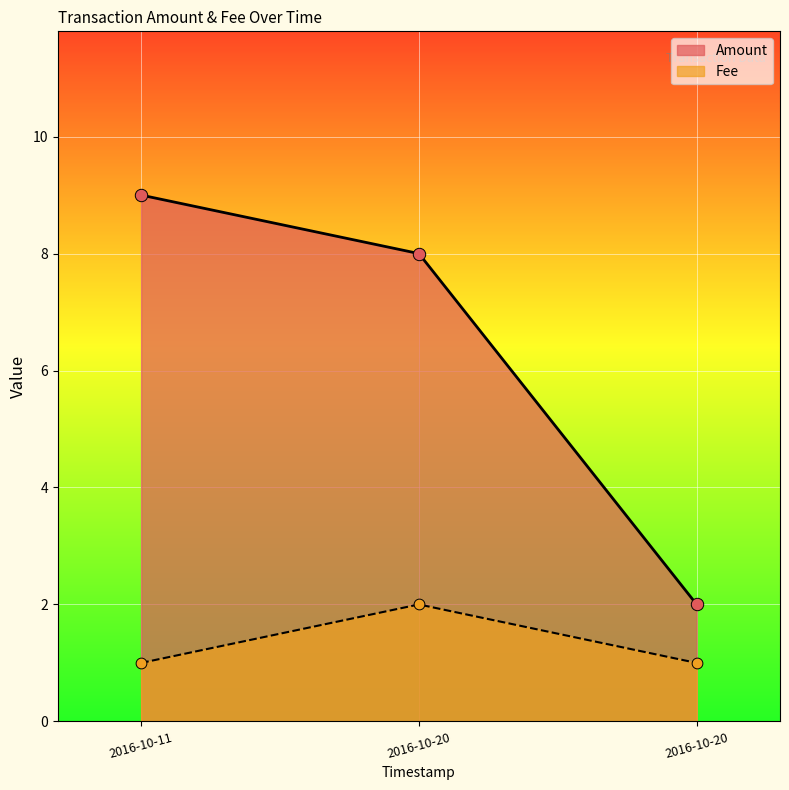

Which series has the widest spread of Y values?

Amount